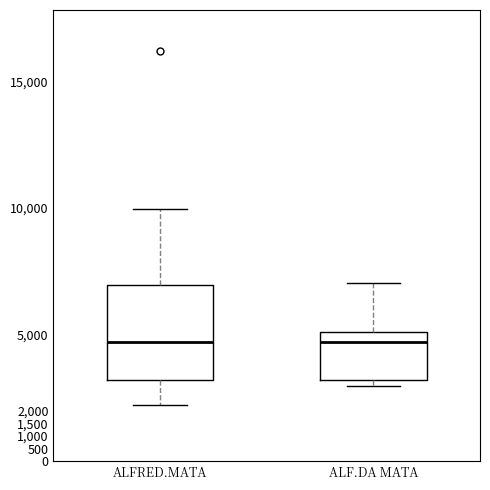

Reading left to right, read every box against the y-axis: the position of its median line, the range the box covers, and the ends of its whiskers. The values are not printed on the chart, so give them approximately, as read against the axis.

ALFRED.MATA: median 4700, box 3200 to 6950, whiskers 2200 to 9950
ALF.DA MATA: median 4700, box 3200 to 5100, whiskers 3000 to 7050